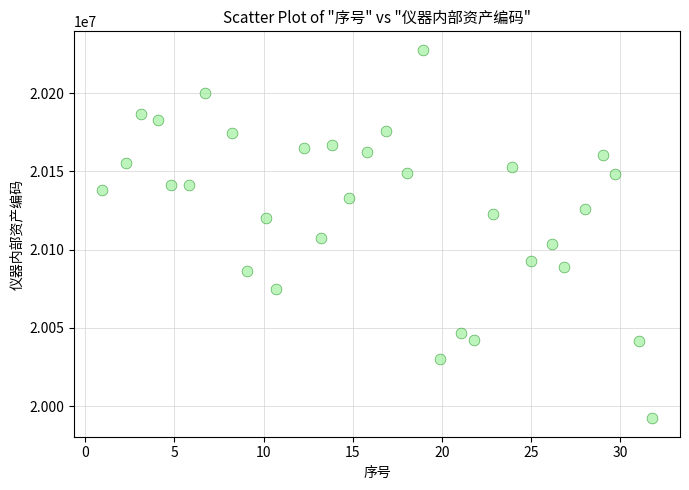

What is the range of X values (max minus min)?

30.9